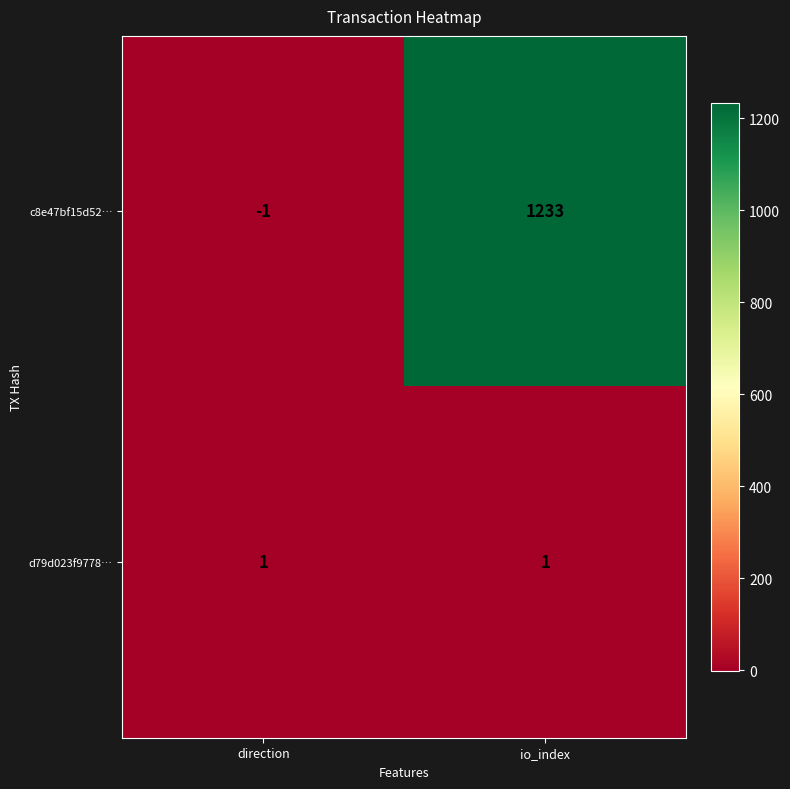

Reading right to left, list all the values displayed in this chart.

c8e47bf15d52…: io_index=1233	direction=-1
d79d023f9778…: io_index=1	direction=1